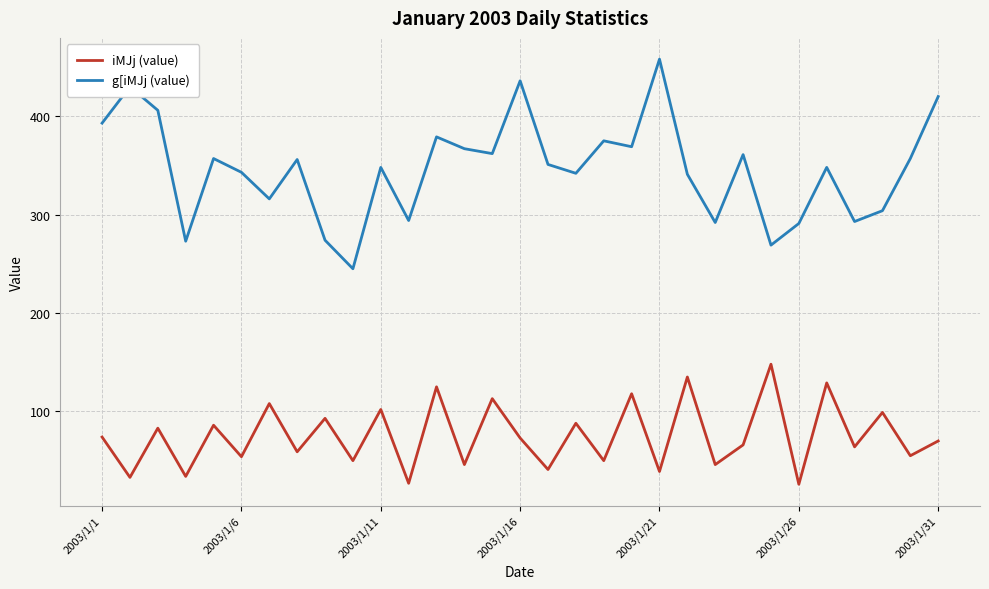

Rank the series by their maximum value, from highest to lowest.

g[iMJj (value), iMJj (value)